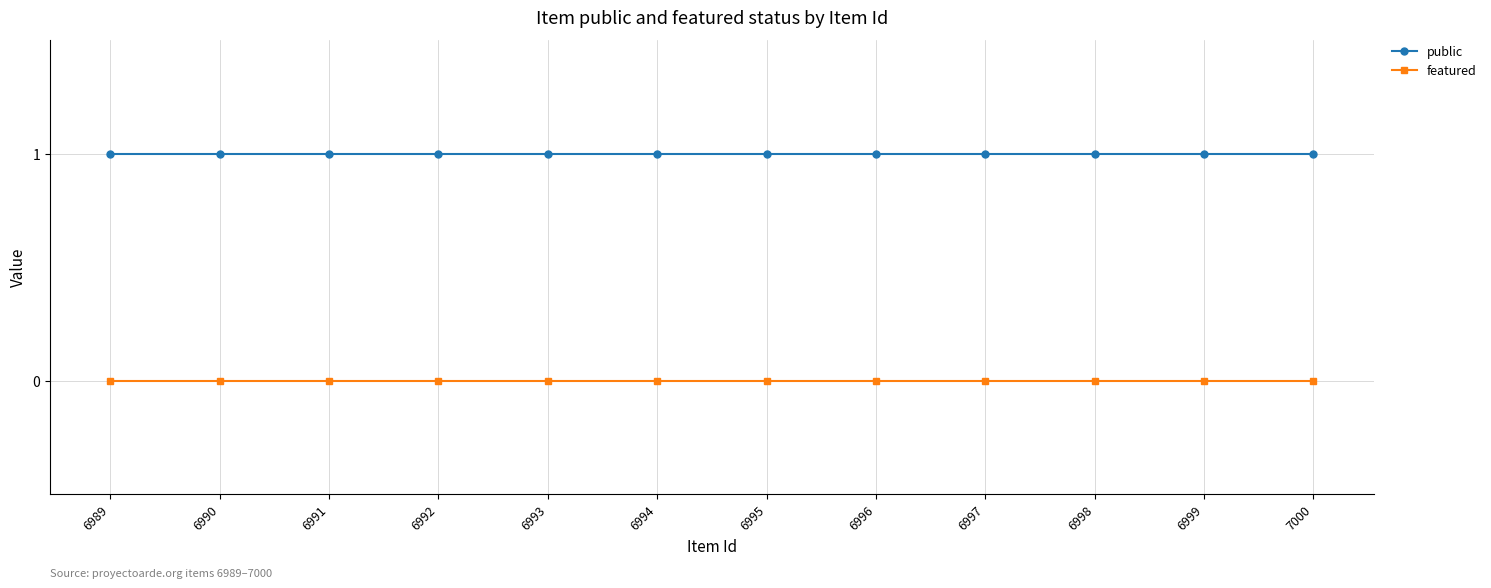

Reading right to left, what are all the values shown in this chart?

public: 1	1	1	1	1	1	1	1	1	1	1	1
featured: 0	0	0	0	0	0	0	0	0	0	0	0